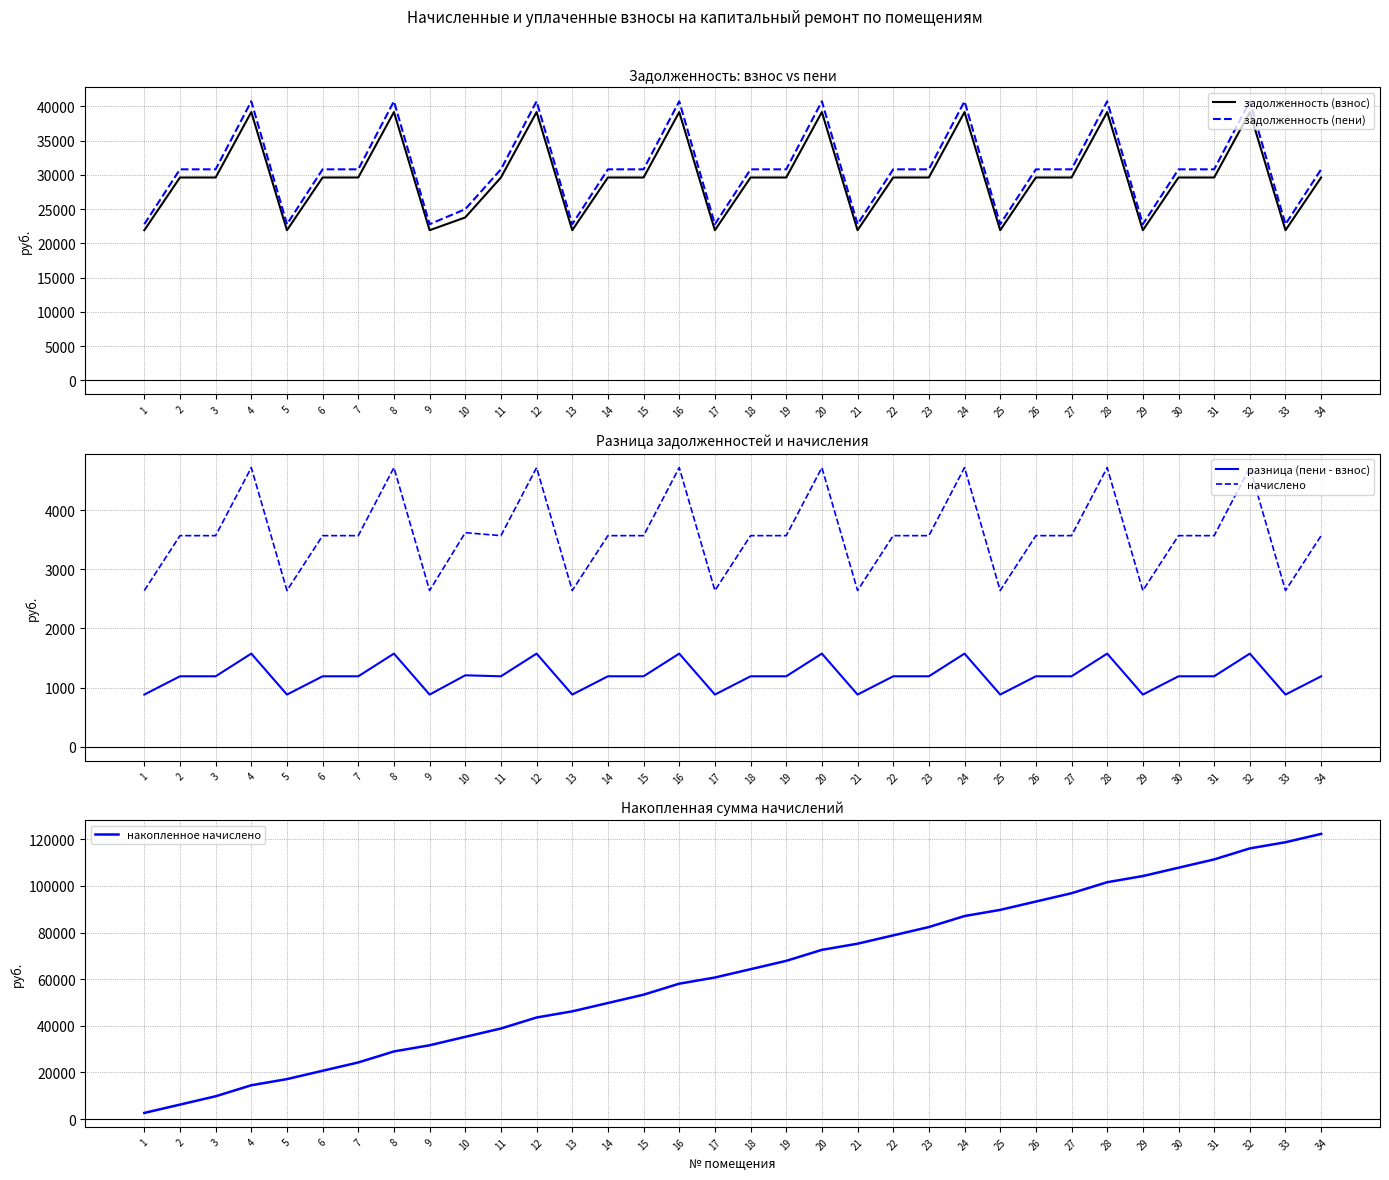

True or false: начислено and задолженность (взнос) intersect in this chart.

False